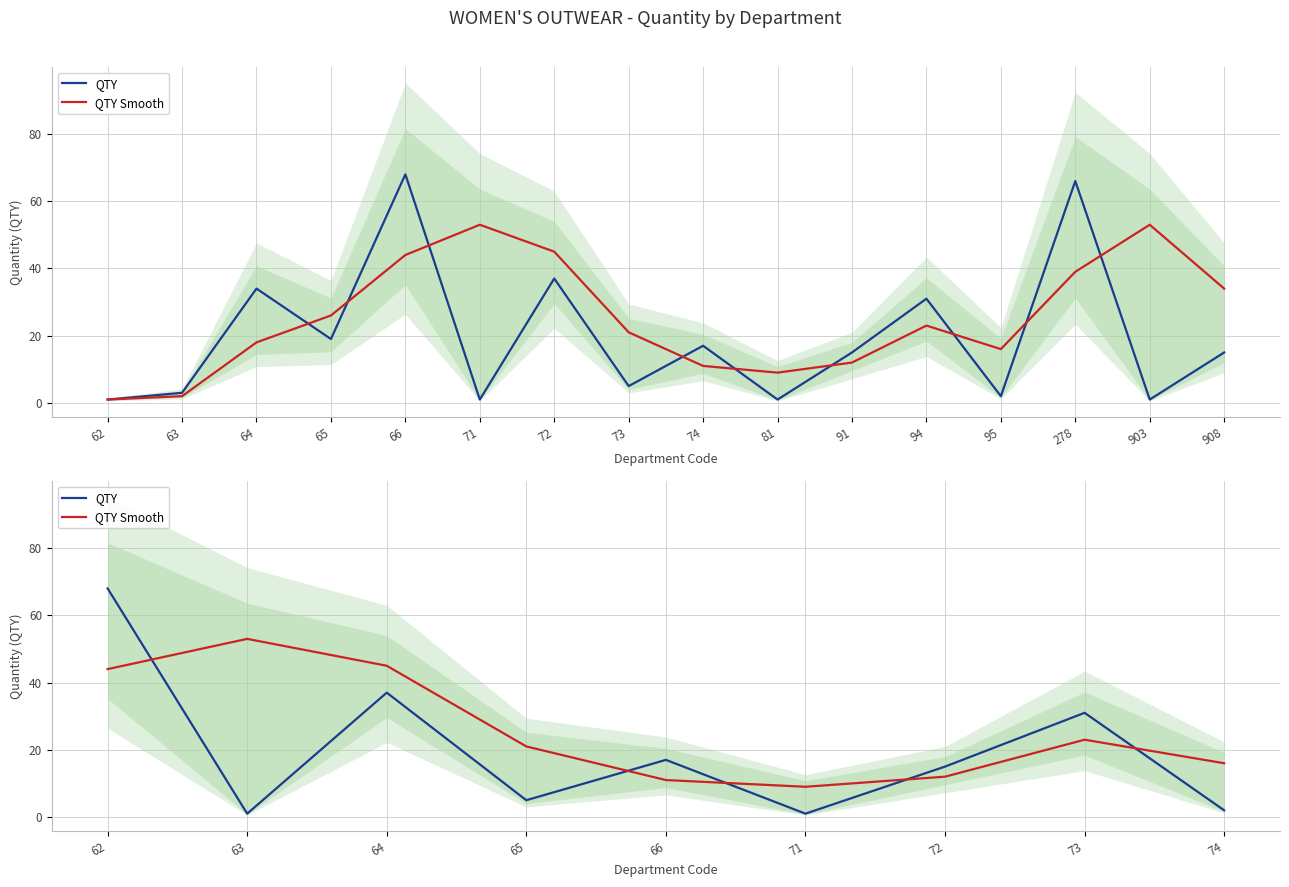

True or false: QTY has a value of 37 at 64.

True